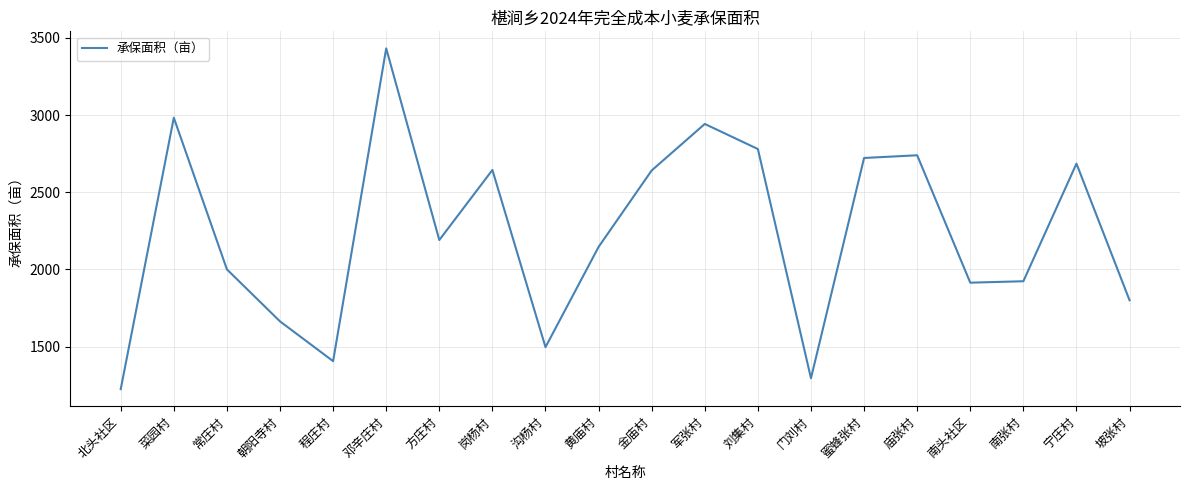

What is the sum of the values at 黄庙村 and 庙张村?

4884.6